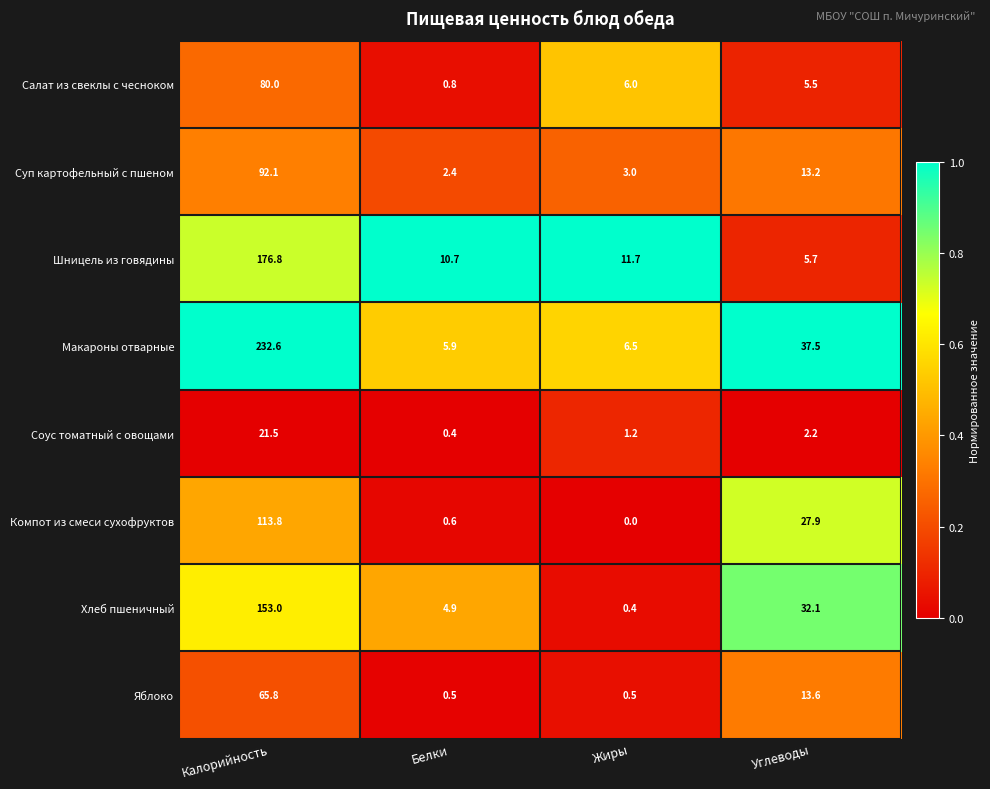

Which series has the largest total across all categories?

Макароны отварные